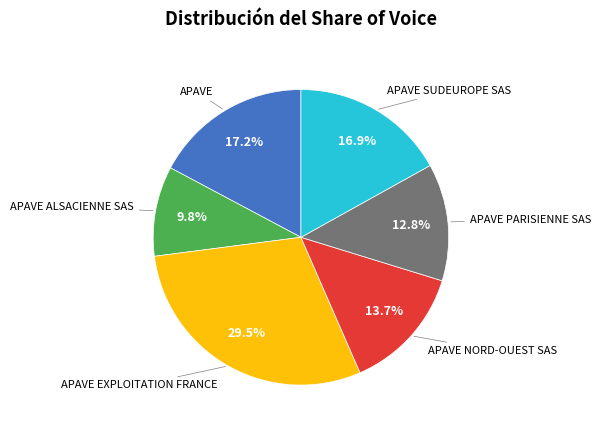

Does any single category account for the majority?

No